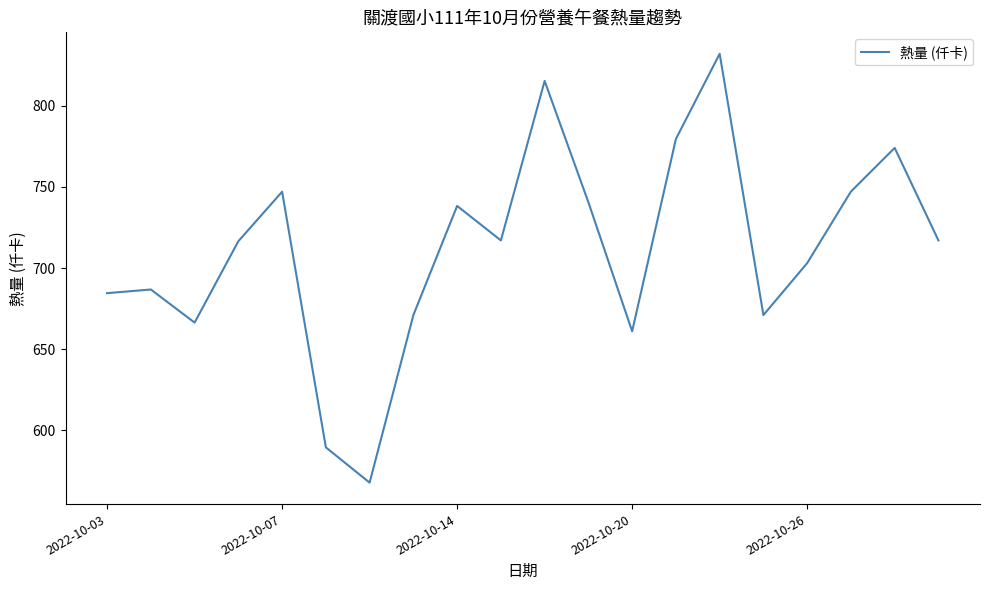

What is the maximum value shown in the chart?

832.0